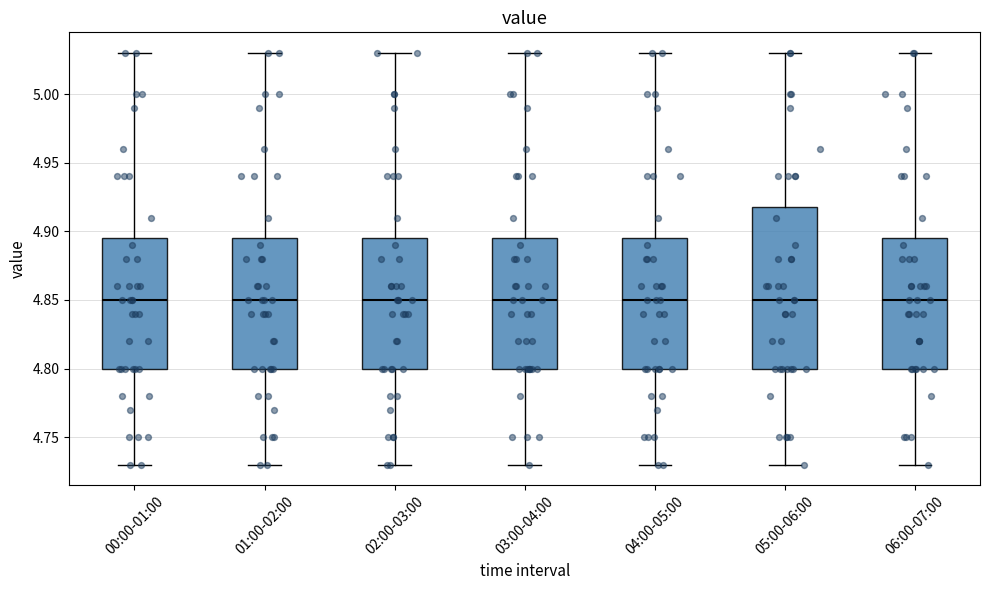

Reading left to right, read every box against the y-axis: the position of its median line, the range the box covers, and the ends of its whiskers. The values are not printed on the chart, so give them approximately, as read against the axis.

00:00-01:00: median 4.850, box 4.800 to 4.895, whiskers 4.730 to 5.030
01:00-02:00: median 4.850, box 4.800 to 4.895, whiskers 4.730 to 5.030
02:00-03:00: median 4.850, box 4.800 to 4.895, whiskers 4.730 to 5.030
03:00-04:00: median 4.850, box 4.800 to 4.895, whiskers 4.730 to 5.030
04:00-05:00: median 4.850, box 4.800 to 4.895, whiskers 4.730 to 5.030
05:00-06:00: median 4.850, box 4.800 to 4.920, whiskers 4.730 to 5.030
06:00-07:00: median 4.850, box 4.800 to 4.895, whiskers 4.730 to 5.030